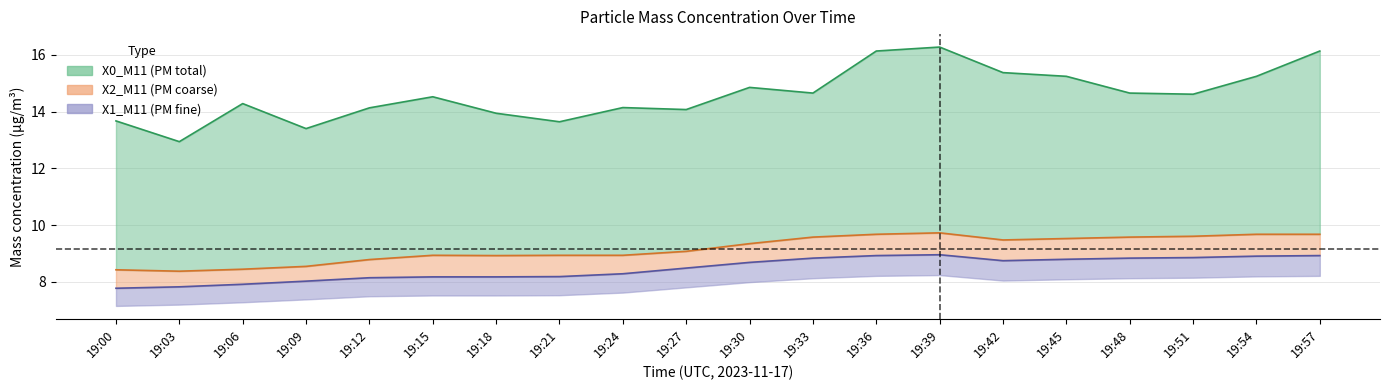

Does the chart have visible grid lines?

Yes